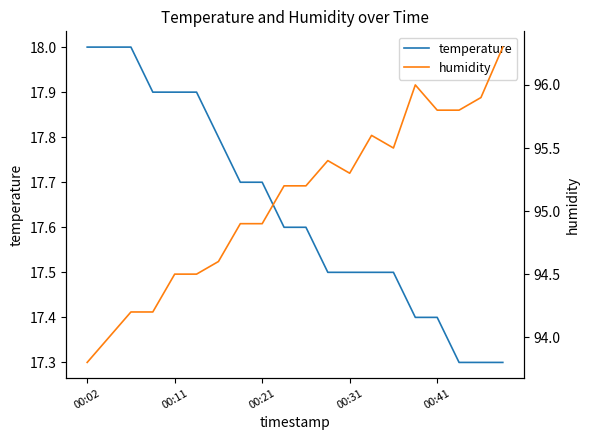

List the series in order of their overall mean, highest first.

humidity, temperature